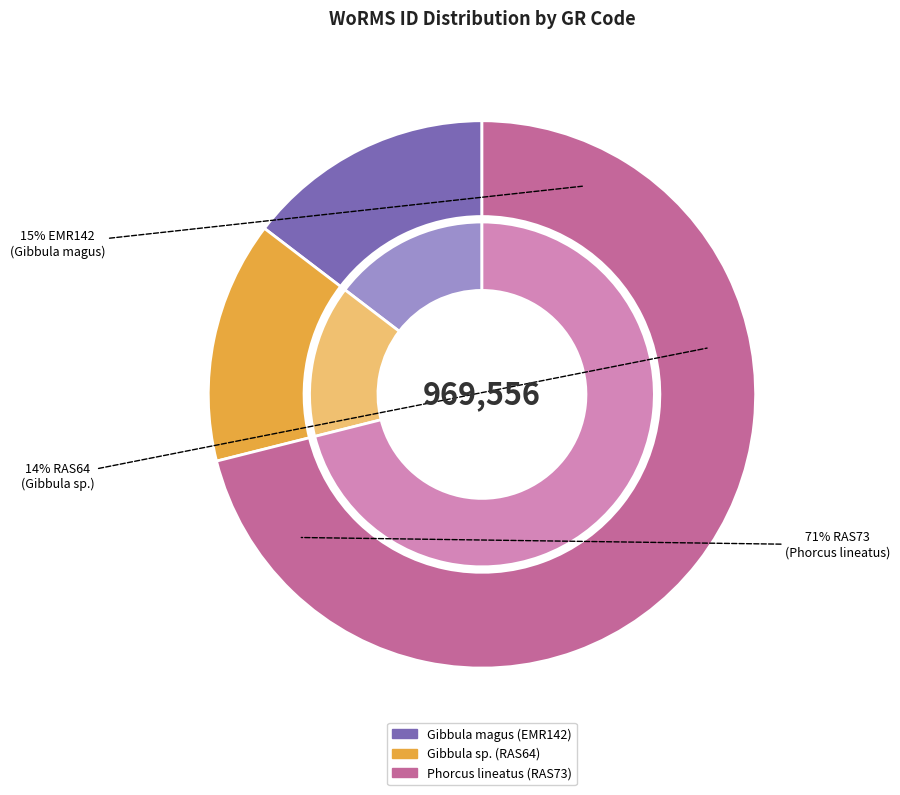

True or false: EMR142
(Gibbula magus) accounts for 15% of the total.

True